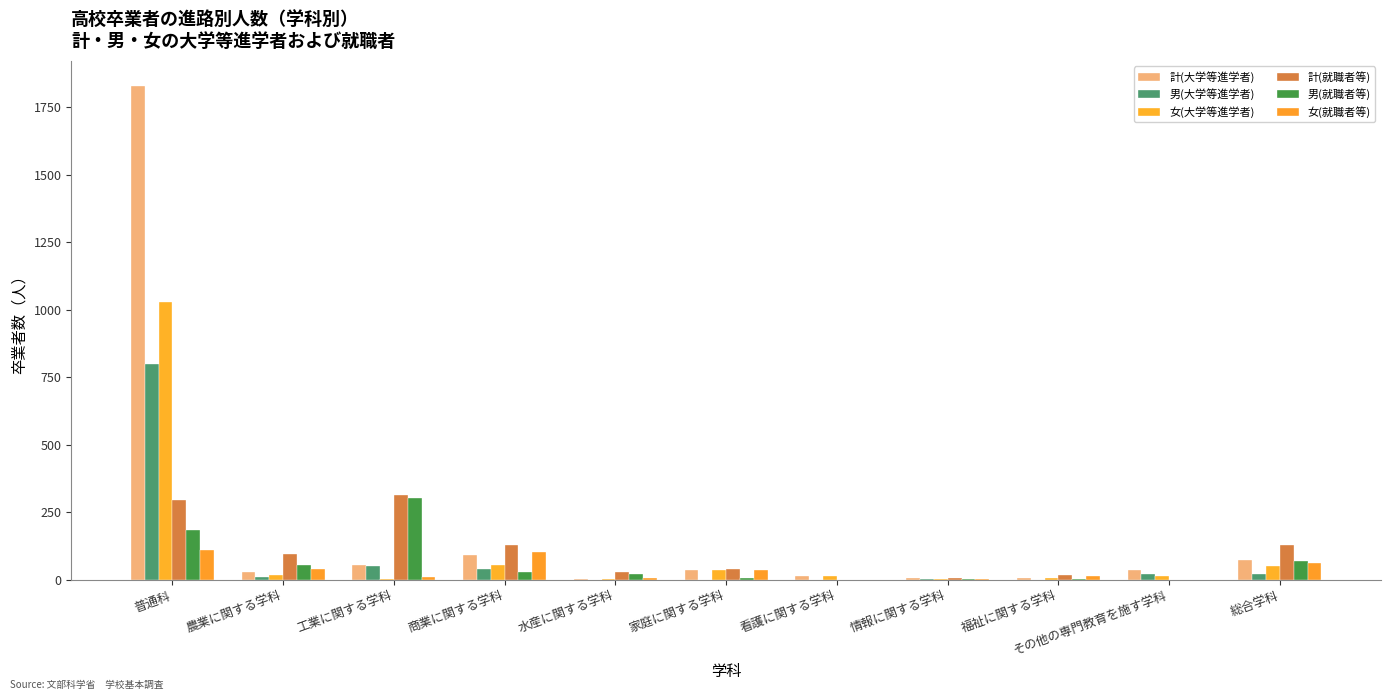

What are all the series names shown in the legend?

計(大学等進学者), 男(大学等進学者), 女(大学等進学者), 計(就職者等), 男(就職者等), 女(就職者等)